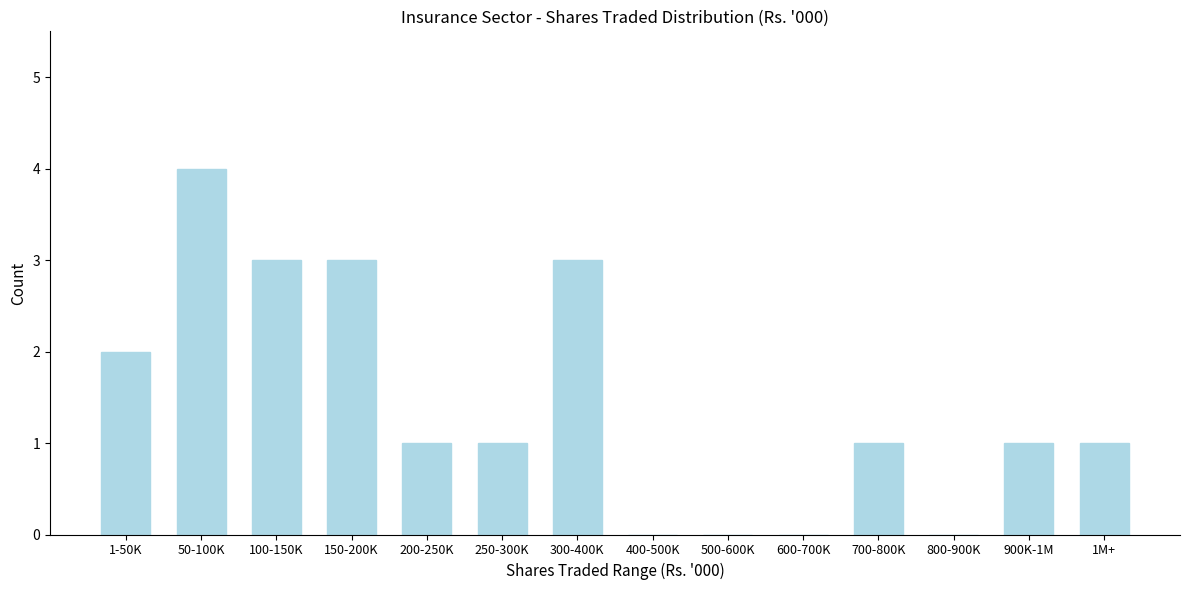

Reading left to right, what are all the values shown in this chart?

1-50K=2	50-100K=4	100-150K=3	150-200K=3	200-250K=1	250-300K=1	300-400K=3	400-500K=0	500-600K=0	600-700K=0	700-800K=1	800-900K=0	900K-1M=1	1M+=1